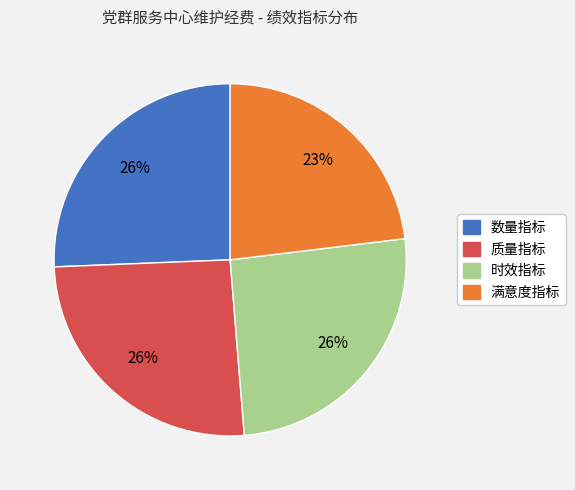

Which slice is the smallest?

满意度指标